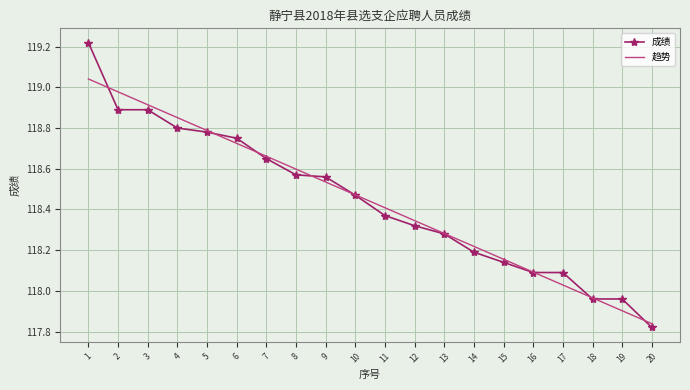

What is the total value across all series at 6?

237.5